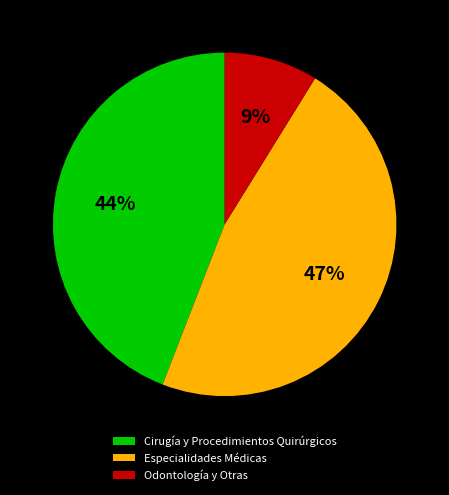

Rank the categories by value from highest to lowest.

Especialidades Médicas, Cirugía y Procedimientos Quirúrgicos, Odontología y Otras